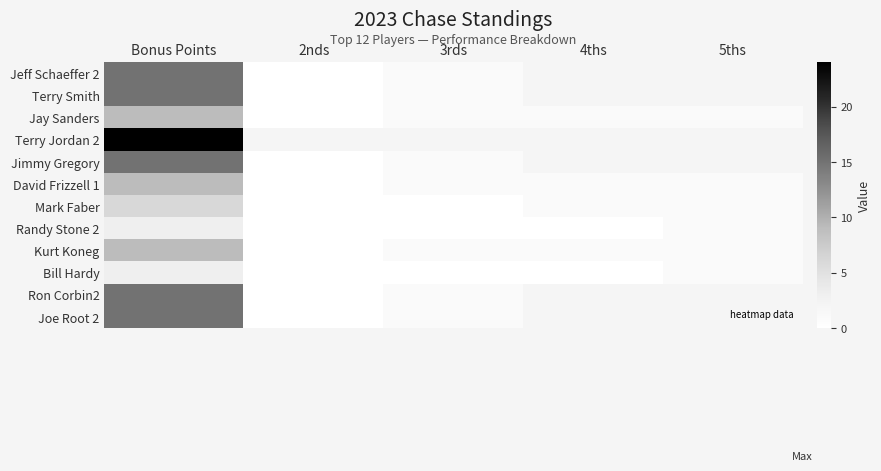

How many series are shown in this chart?

12